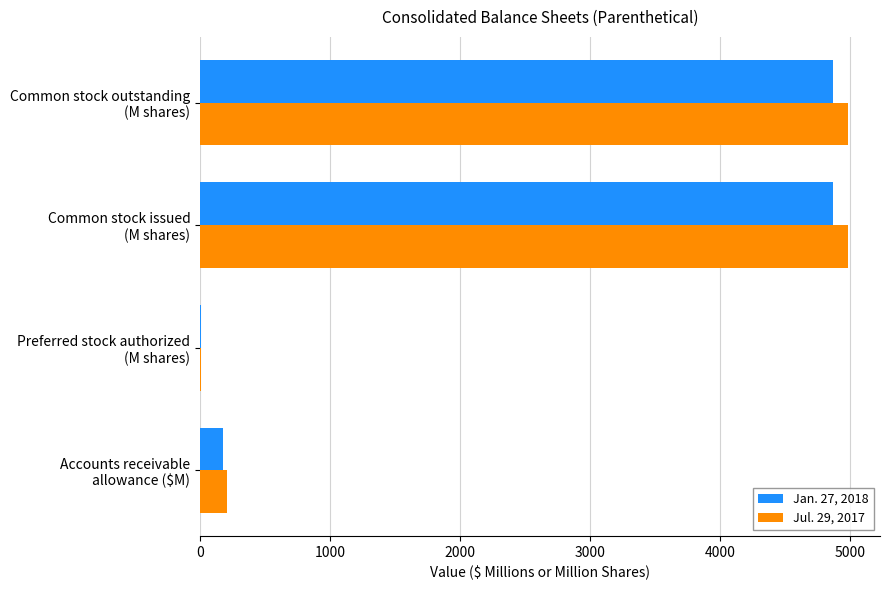

Count the number of data series in this chart.

2